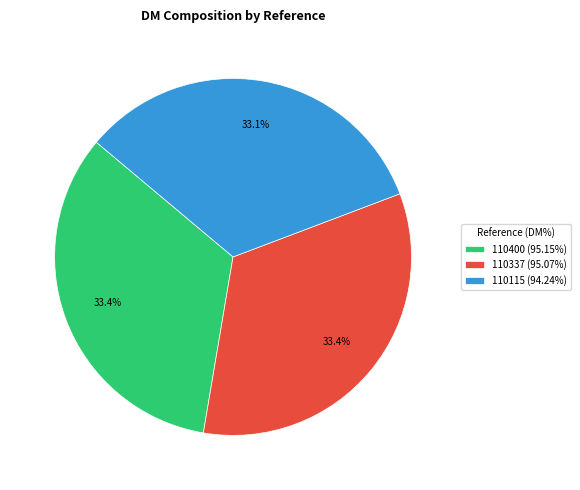

How many slices are in this pie chart?

3